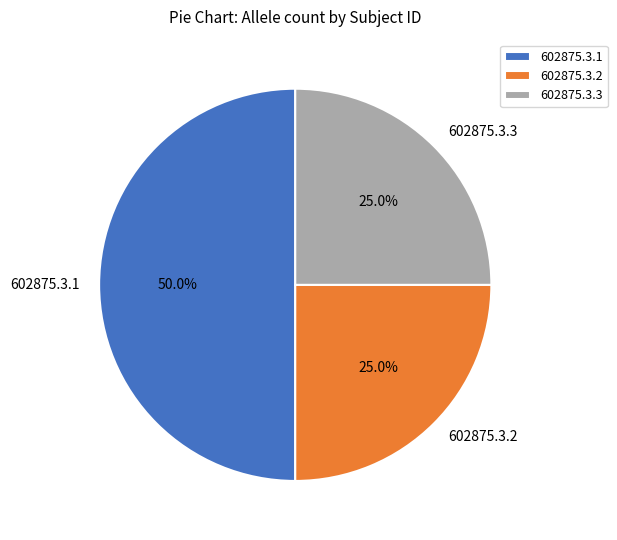

Which category has the biggest portion of the pie?

602875.3.1